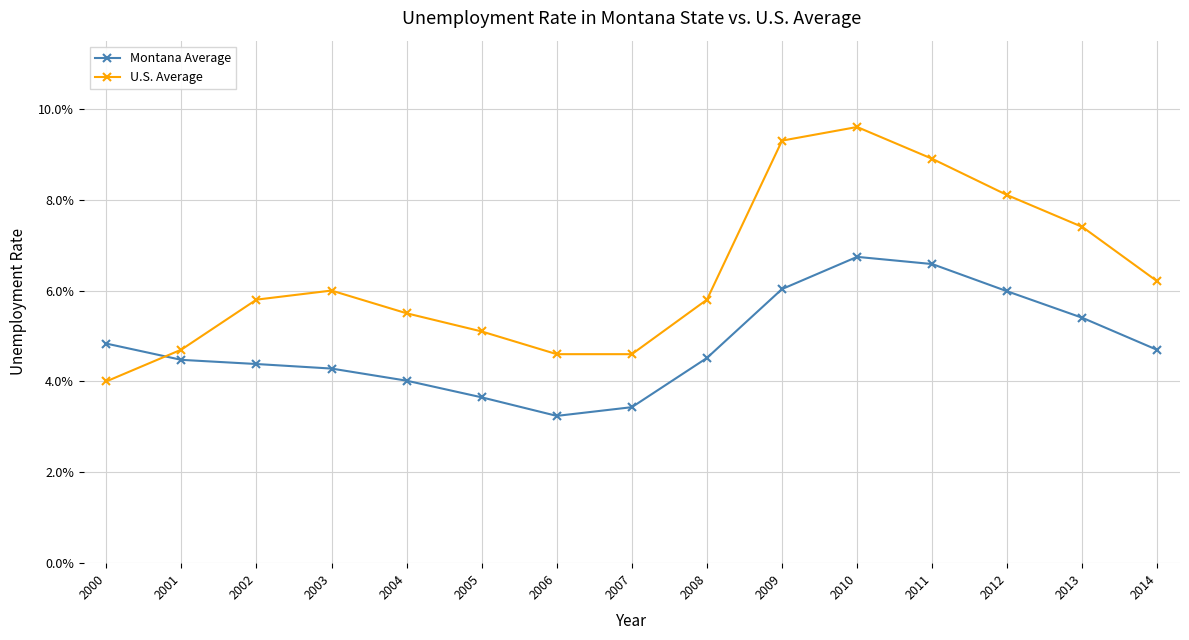

What is the total value across all series at 2009?

0.2